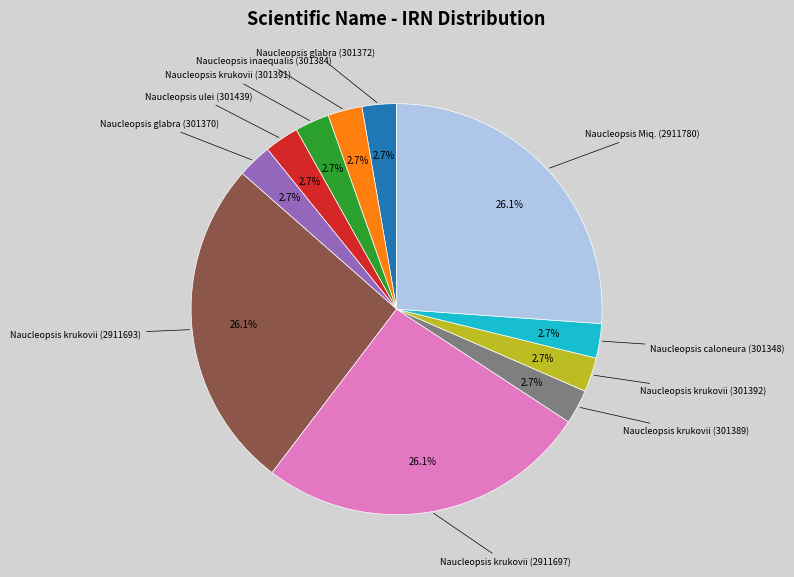

How many slices are in this pie chart?

11